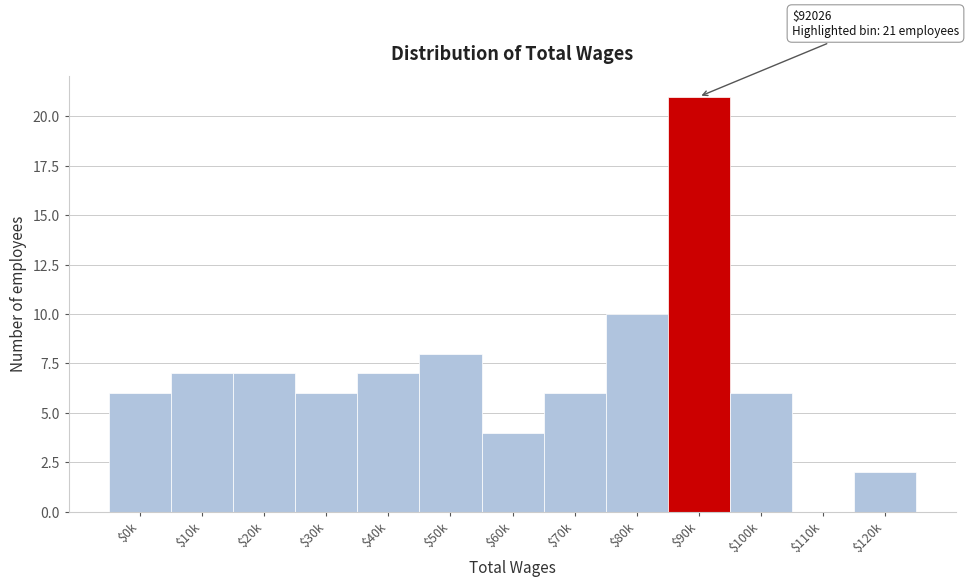

Is it true that the value at $40k is 2?

False